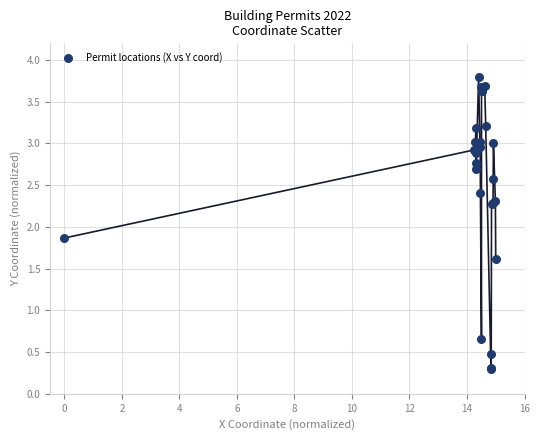

What Y value in the scatter plot is closest to 2?

1.9